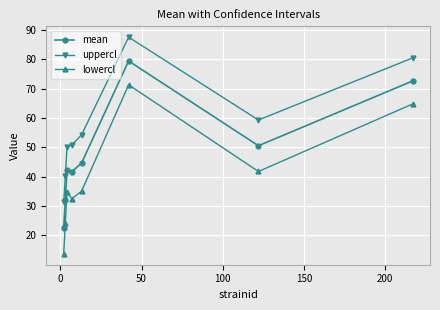

What is the lowest value of the lowercl series?

13.7